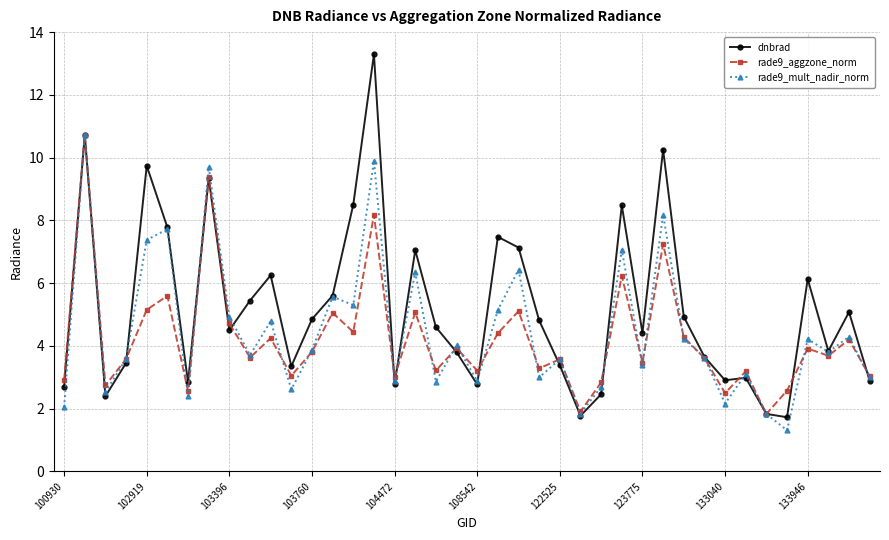

What is the maximum value shown in the chart?

13.3